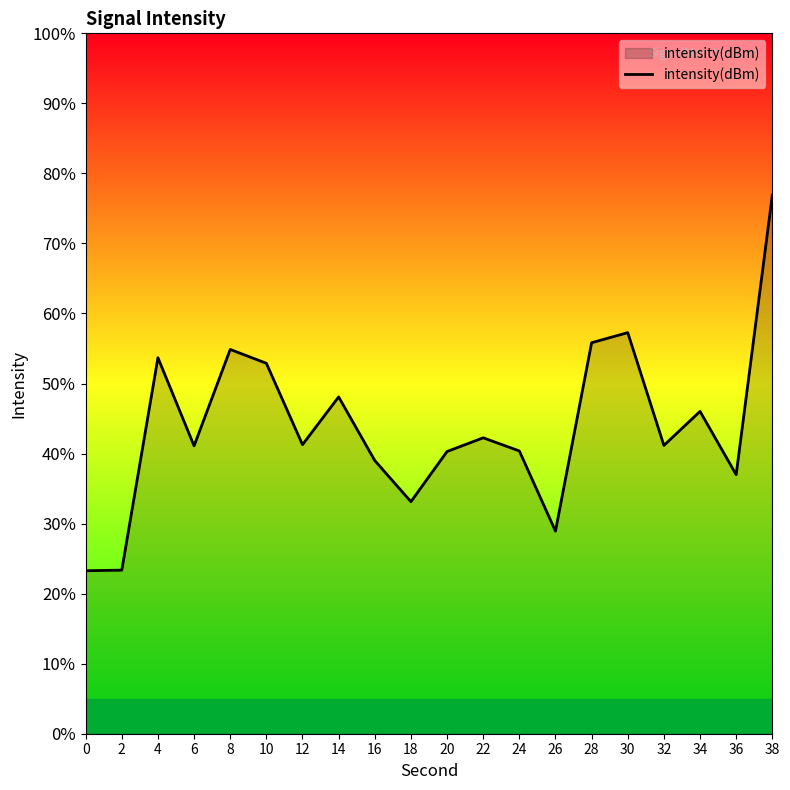

Where is the first local minimum?

6